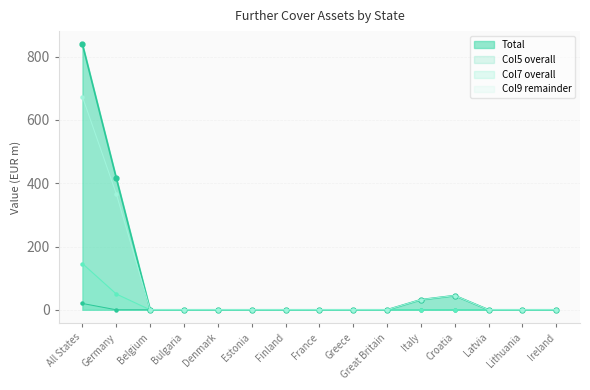

Which label corresponds to the smallest value in the chart?

Belgium